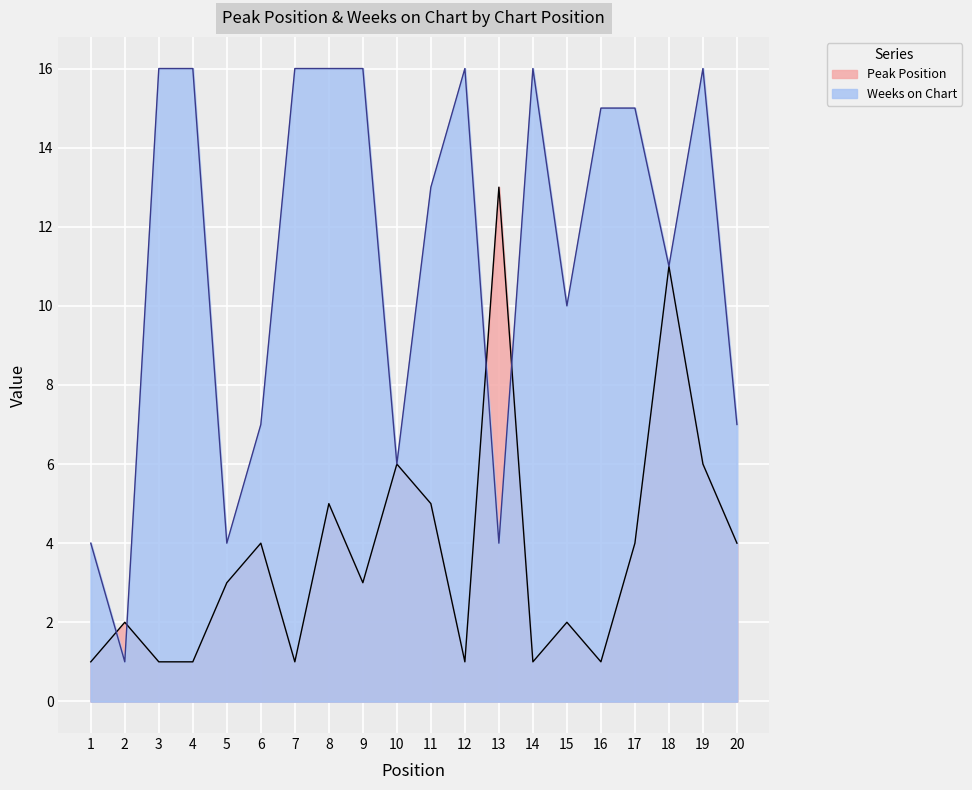

How many interior local valleys does the Weeks on Chart series have?

6